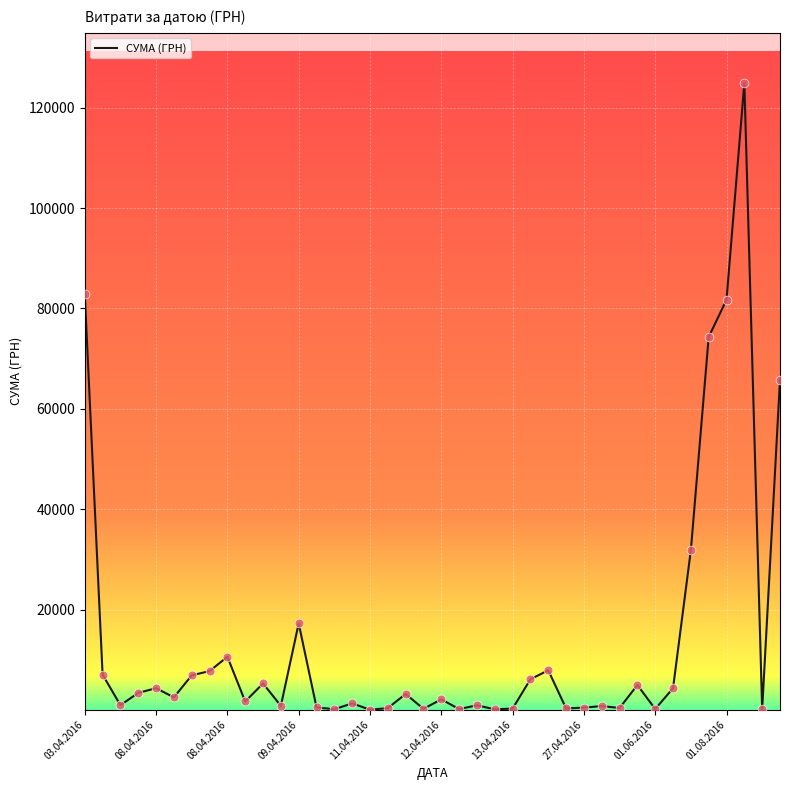

What is the maximum value shown in the chart?

124904.8